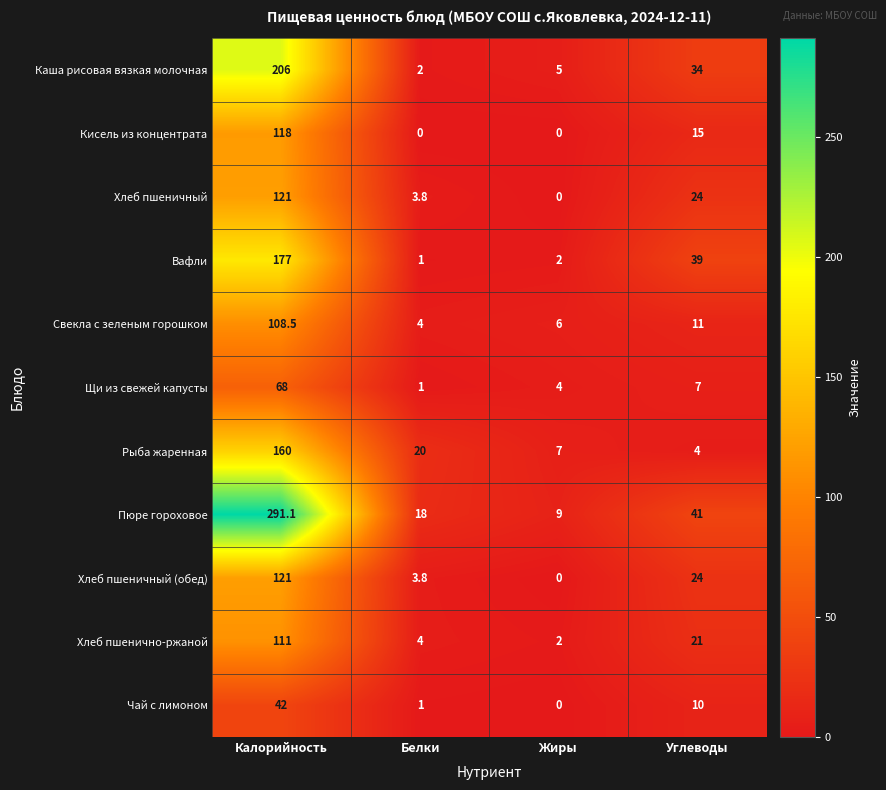

Where is Чай с лимоном nearest to the value 21?

Углеводы